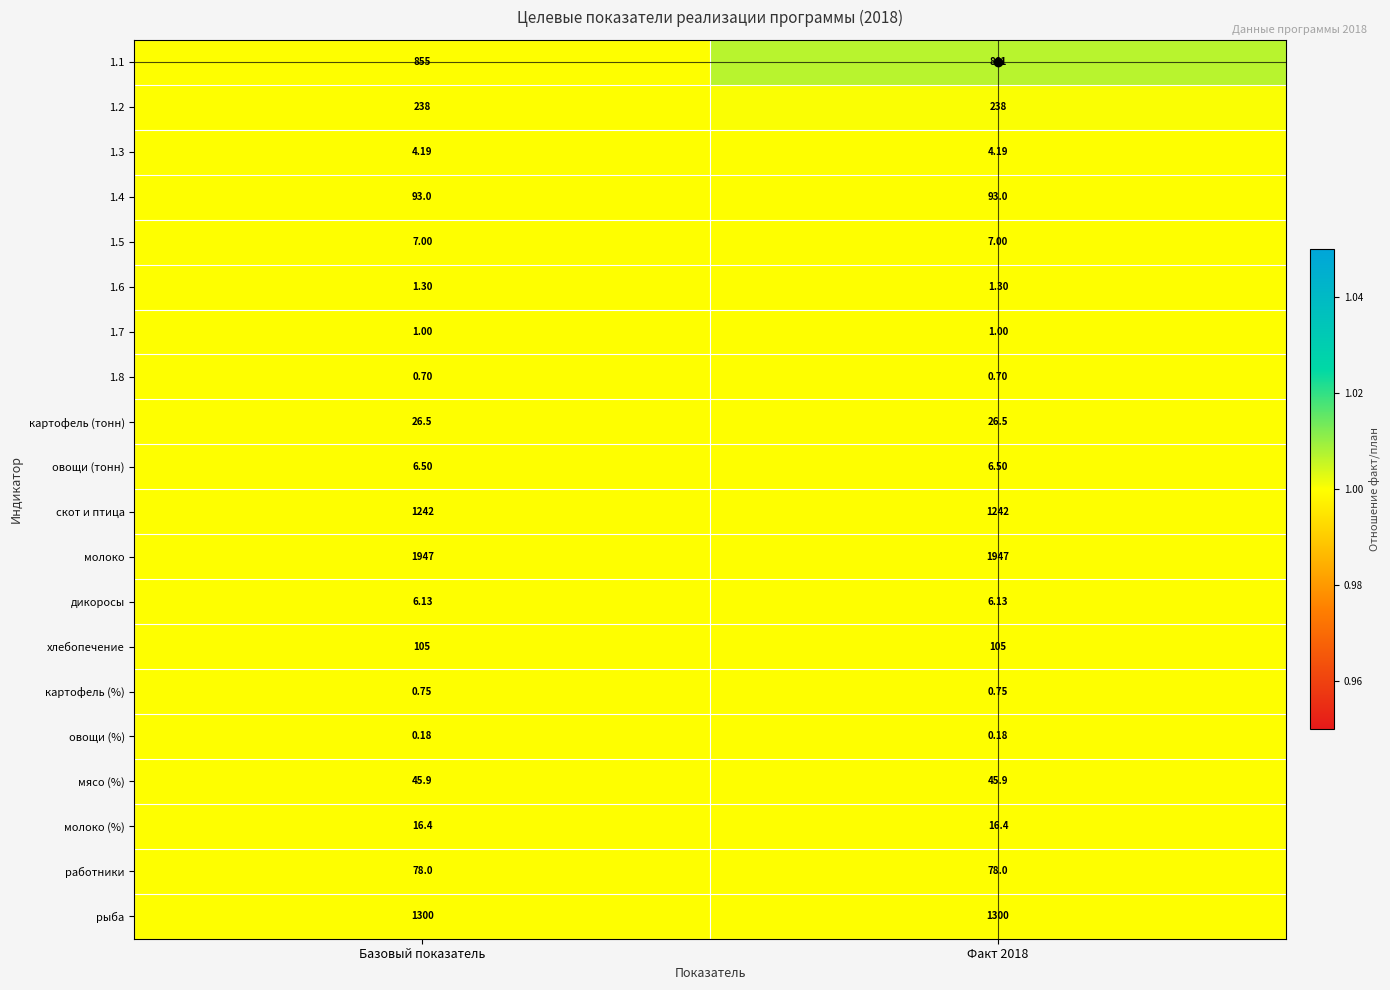

Is the value of картофель (%) at Базовый показатель greater than the value of молоко at Факт 2018?

No